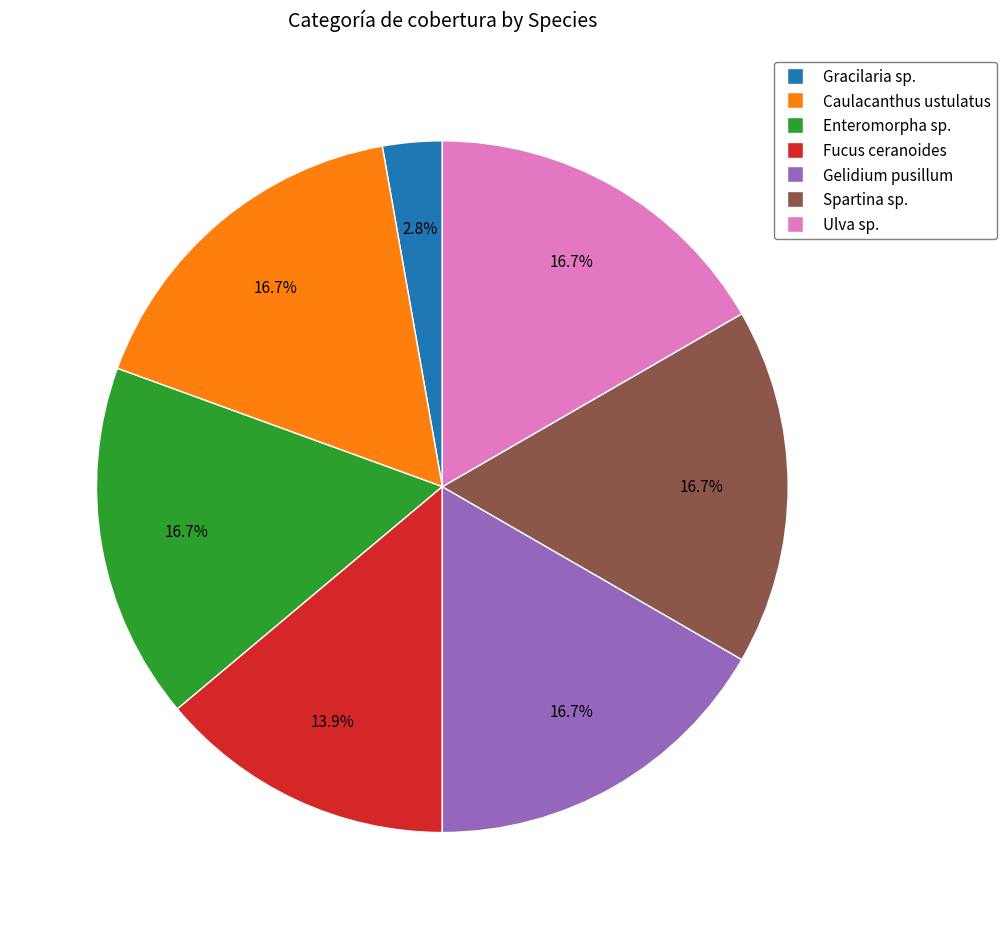

Which slice is the smallest?

Gracilaria sp.